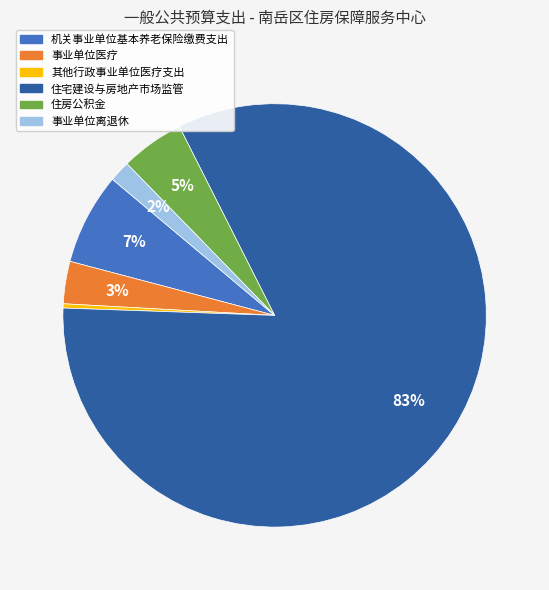

The 住房公积金 slice represents 11% of the pie. True or false?

False